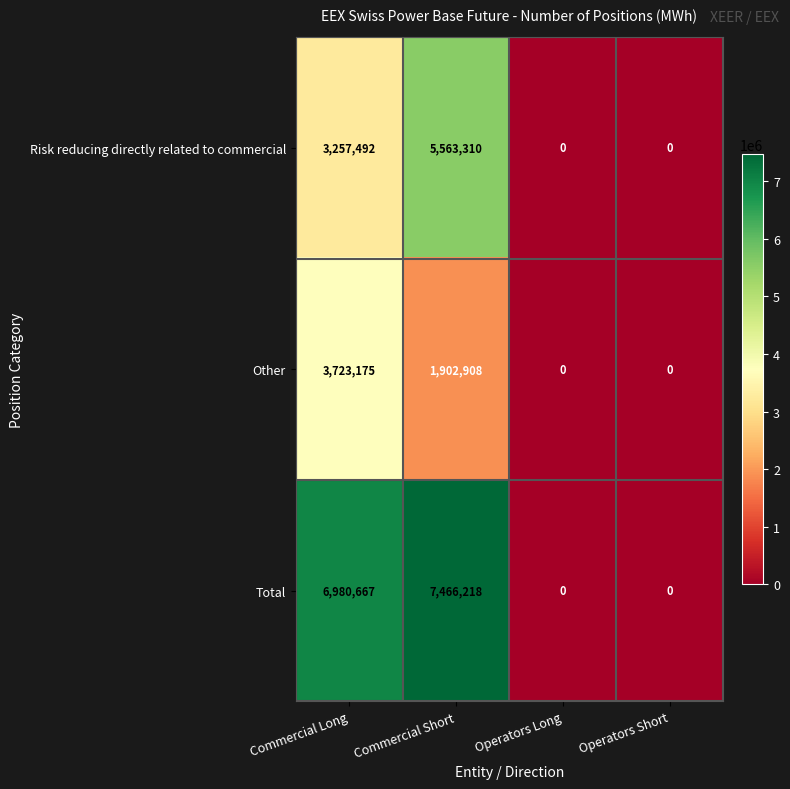

List the series in order of their overall mean, lowest first.

Other, Risk reducing directly related to commercial, Total